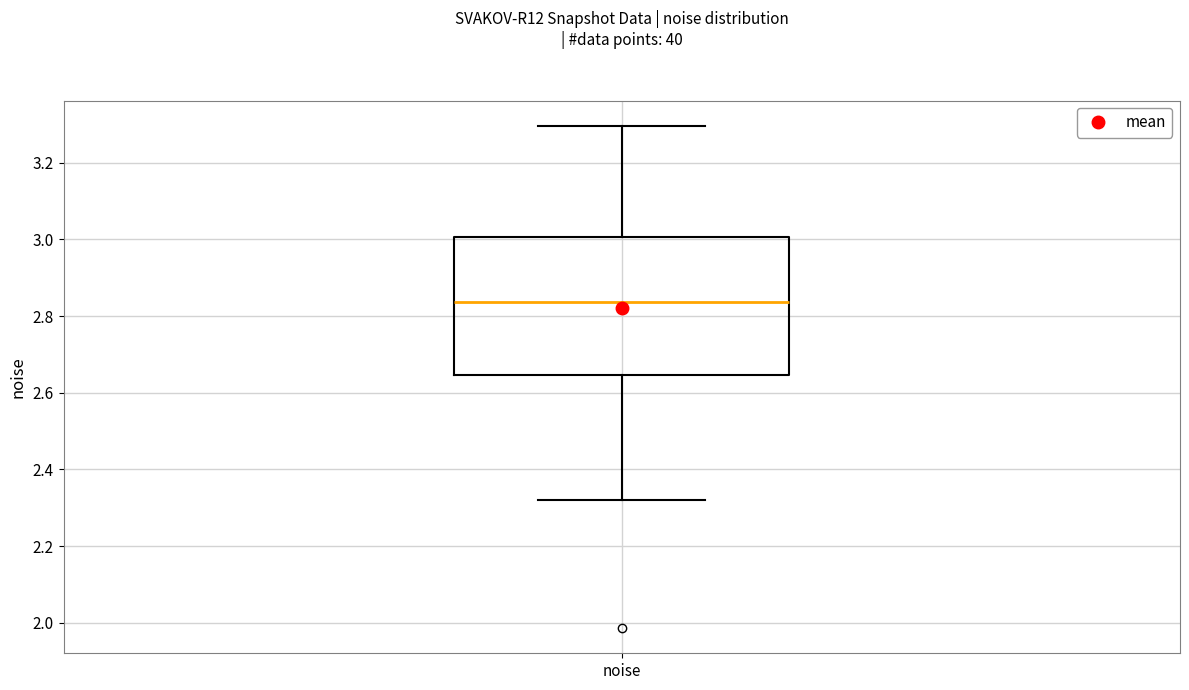

Where does the median line of the box for noise sit on the y-axis? The values are not printed on the chart, so give them approximately, as read against the axis.

2.84